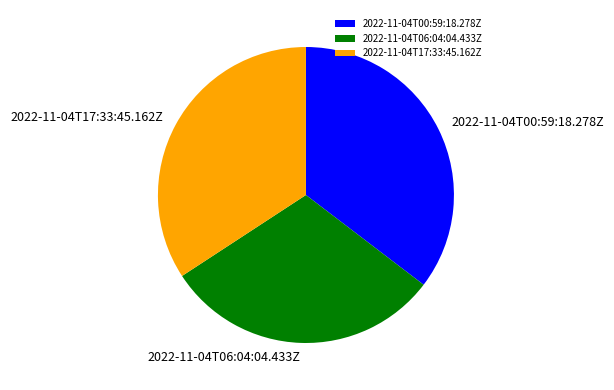

Does 2022-11-04T06:04:04.433Z account for over 50% of the chart?

No